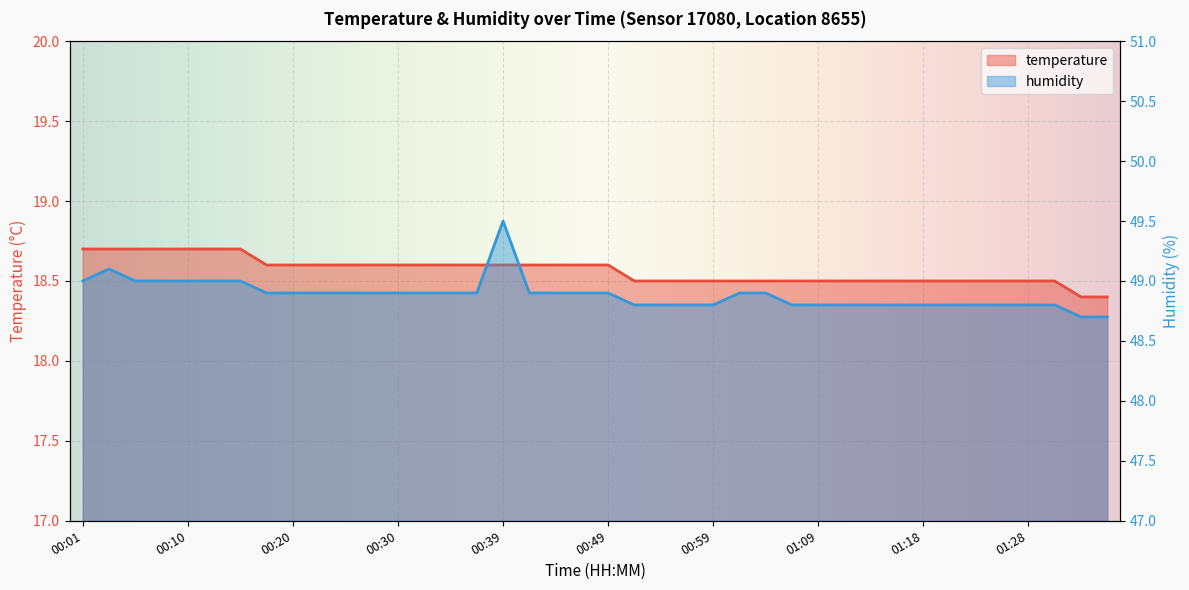

Rank the series at 01:01 from highest to lowest value.

humidity, temperature